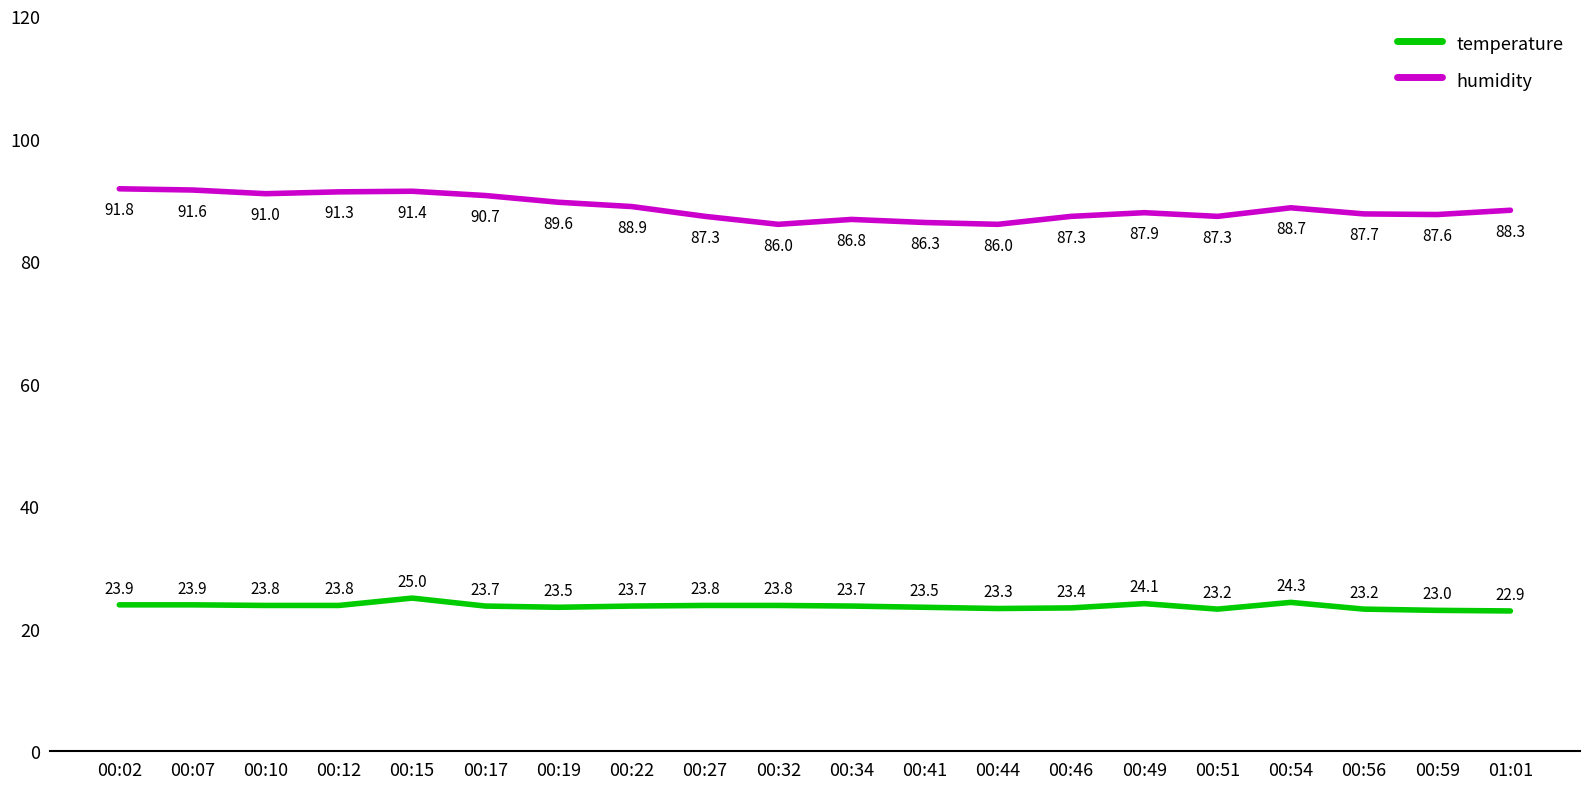

Is this an area chart (filled region under the line)?

No